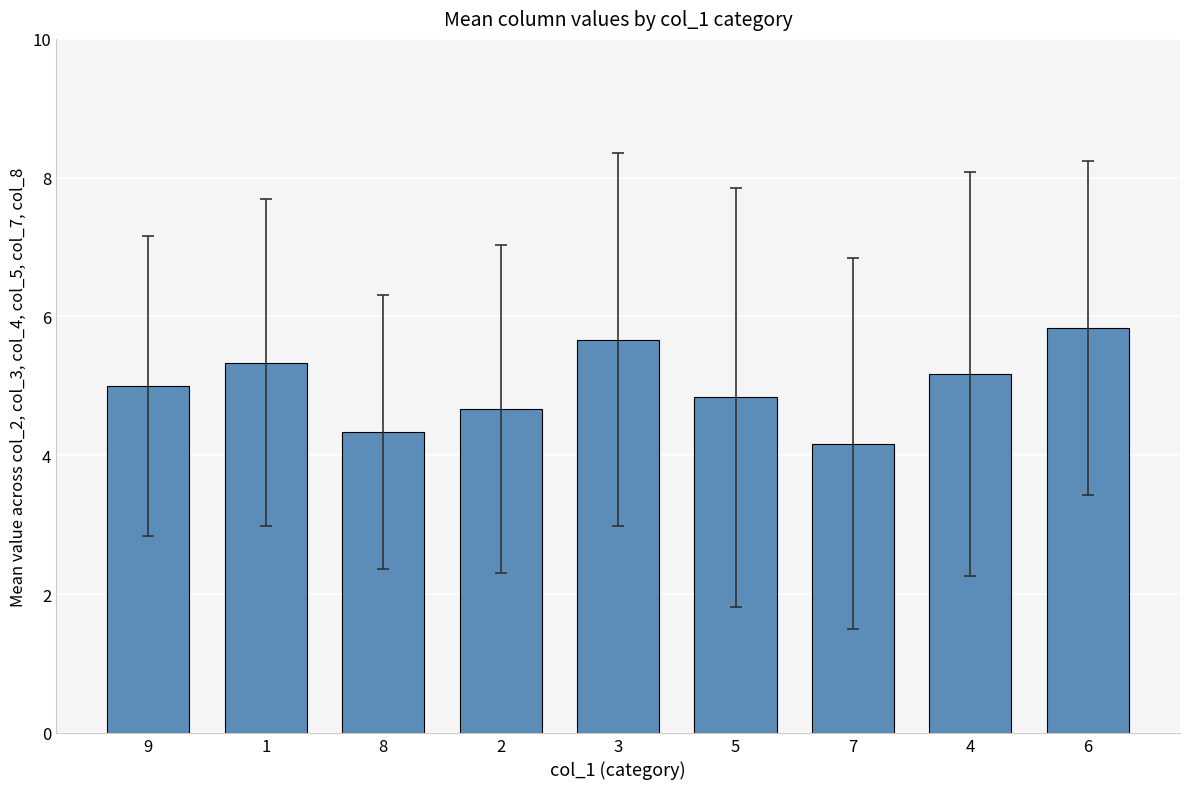

List the labels in order of value, largest first.

6, 3, 1, 4, 9, 5, 2, 8, 7